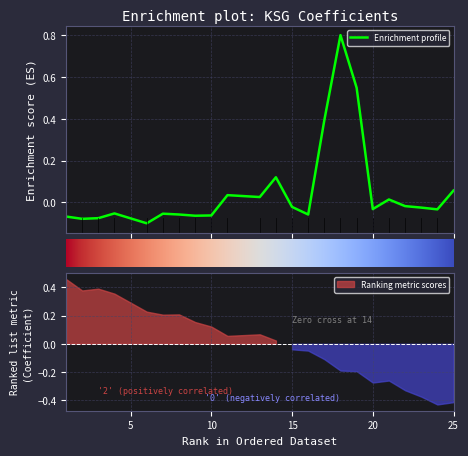

Which has a higher value, 16 or 13?

13